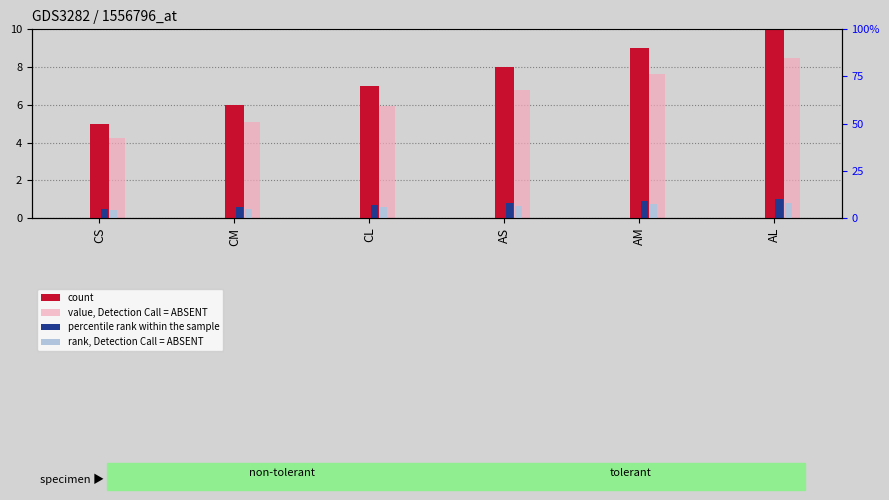

Which series has the widest spread of values?

count